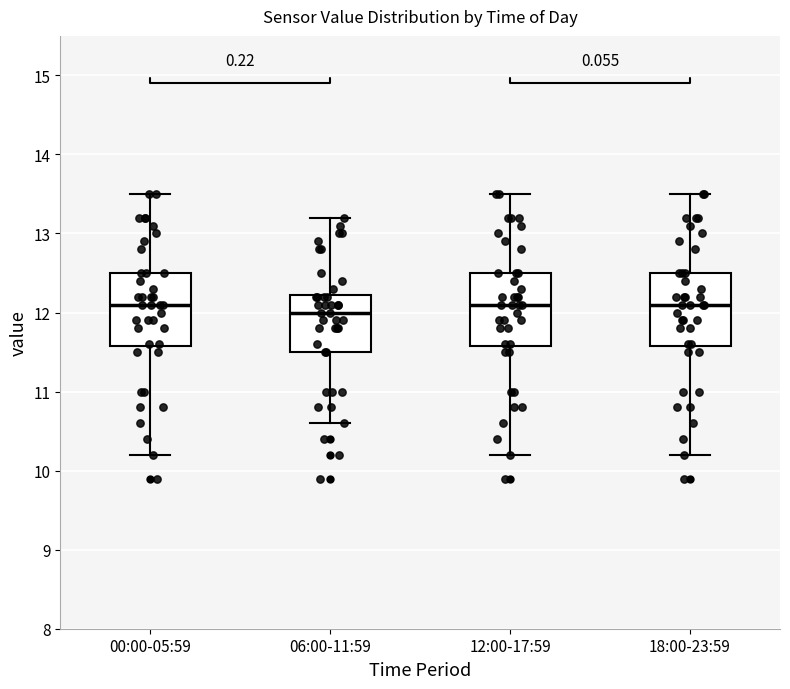

Where does the upper whisker of the box for 00:00-05:59 end on the y-axis? The values are not printed on the chart, so give them approximately, as read against the axis.

13.5